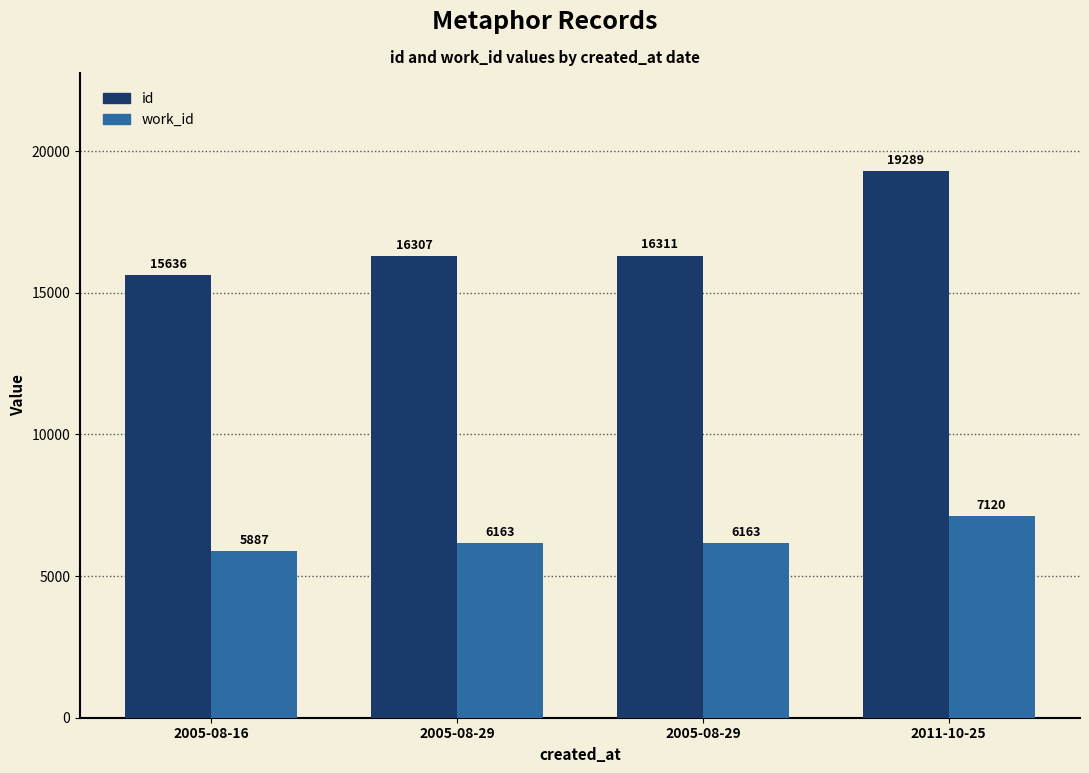

Are the bars grouped side by side (vs. stacked)?

Yes